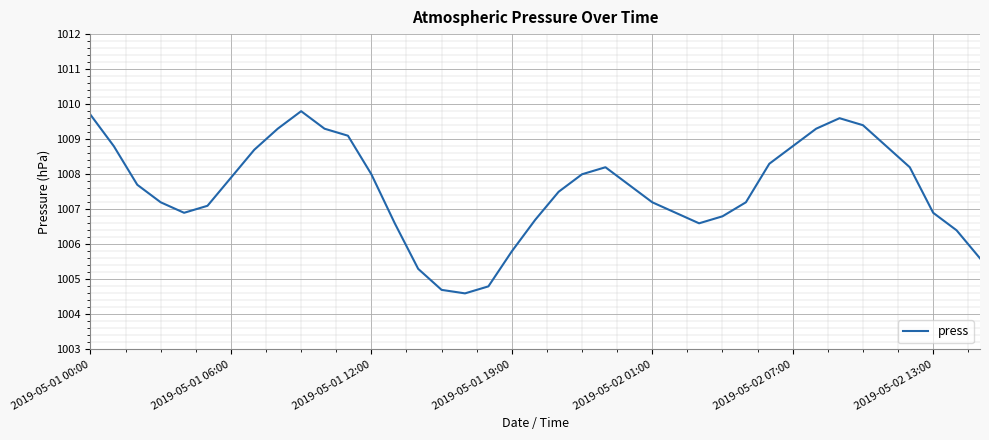

What is the smallest value displayed?

1004.6